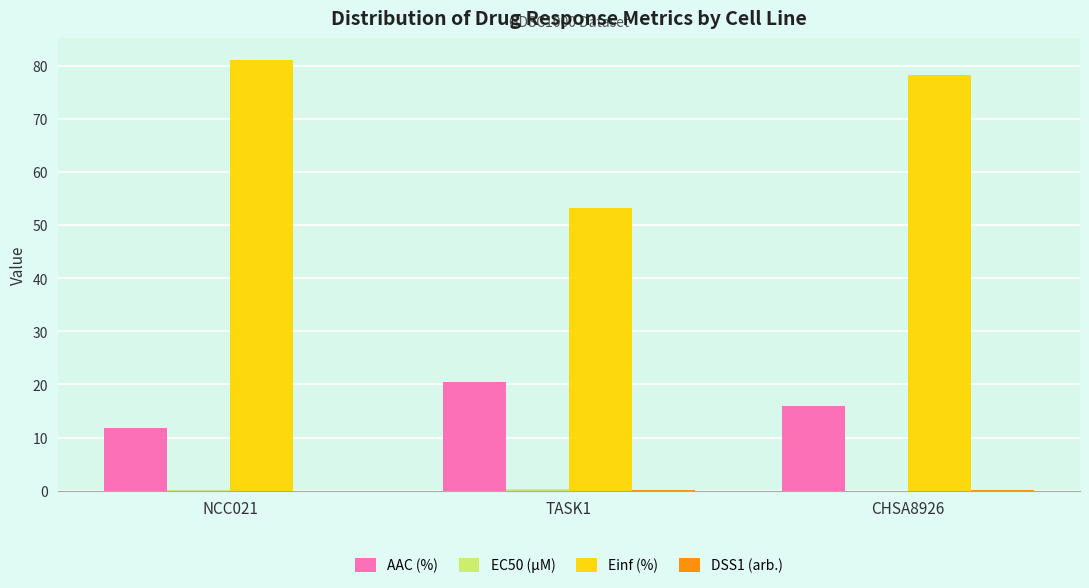

Which series has the largest total across all categories?

Einf (%)